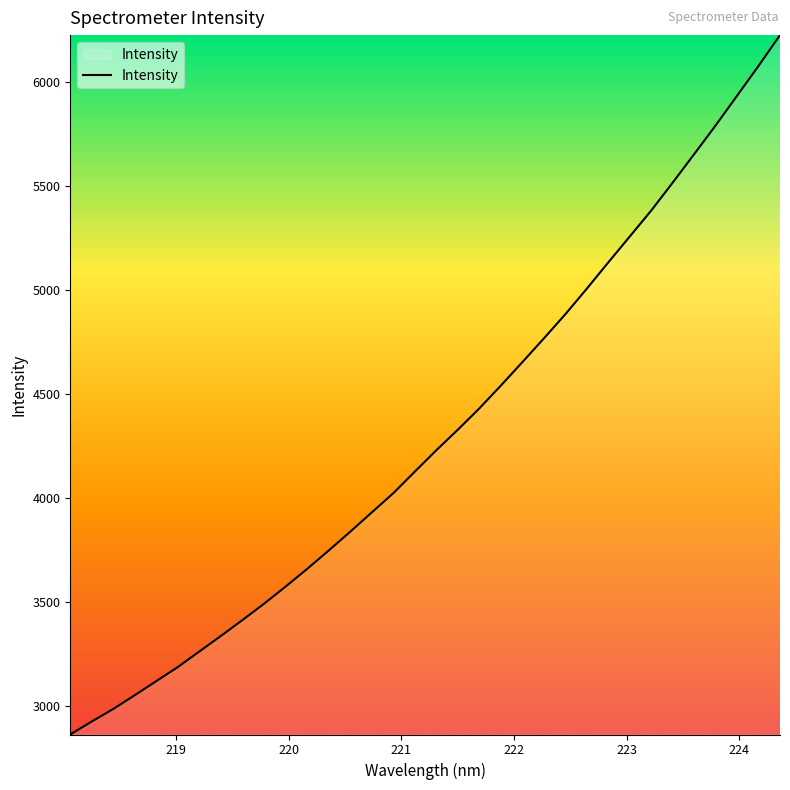

What is the minimum value shown in the chart?

2861.0